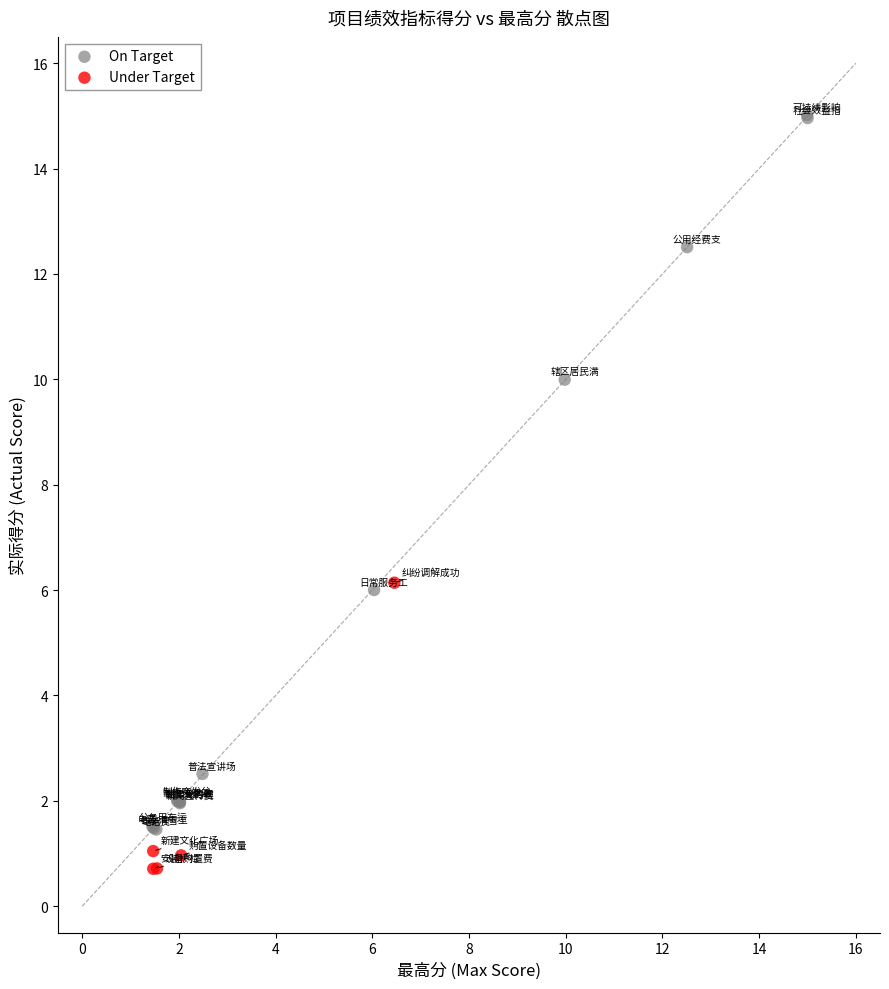

Which series contains the highest Y value?

On Target